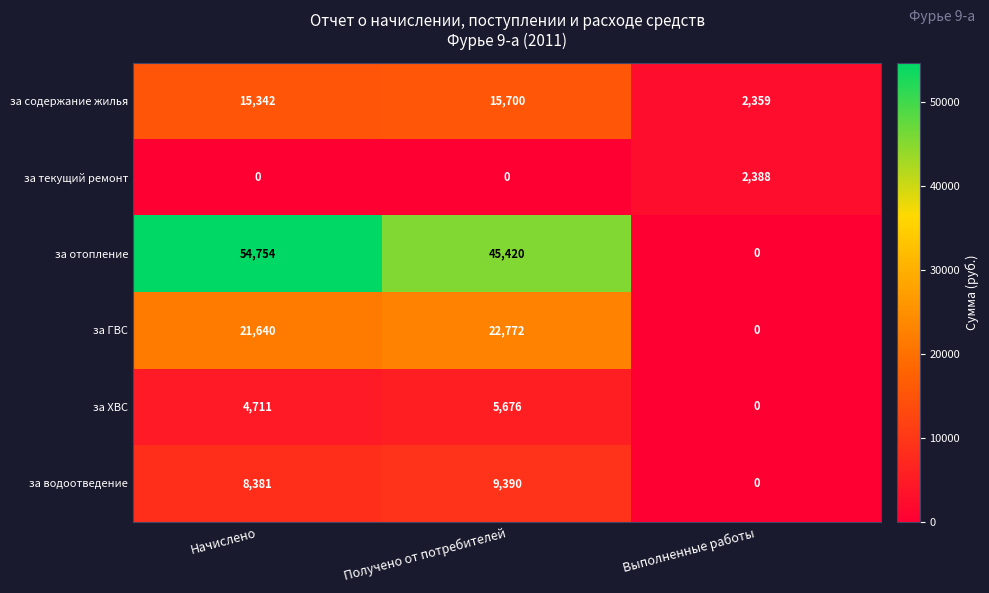

At which category does the chart reach its peak across all series?

Начислено